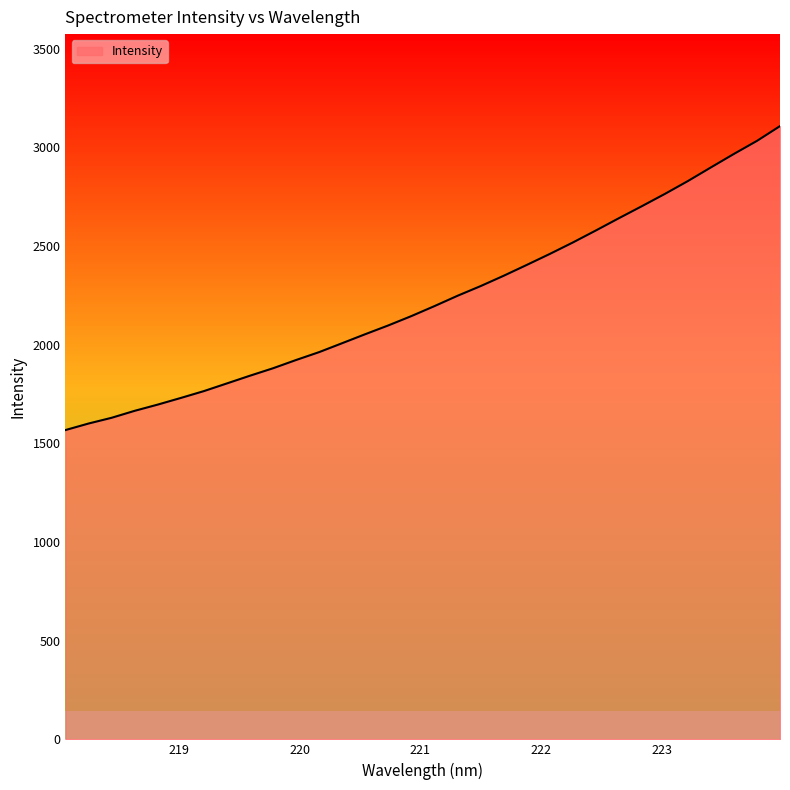

What is the minimum value shown in the chart?

1567.1